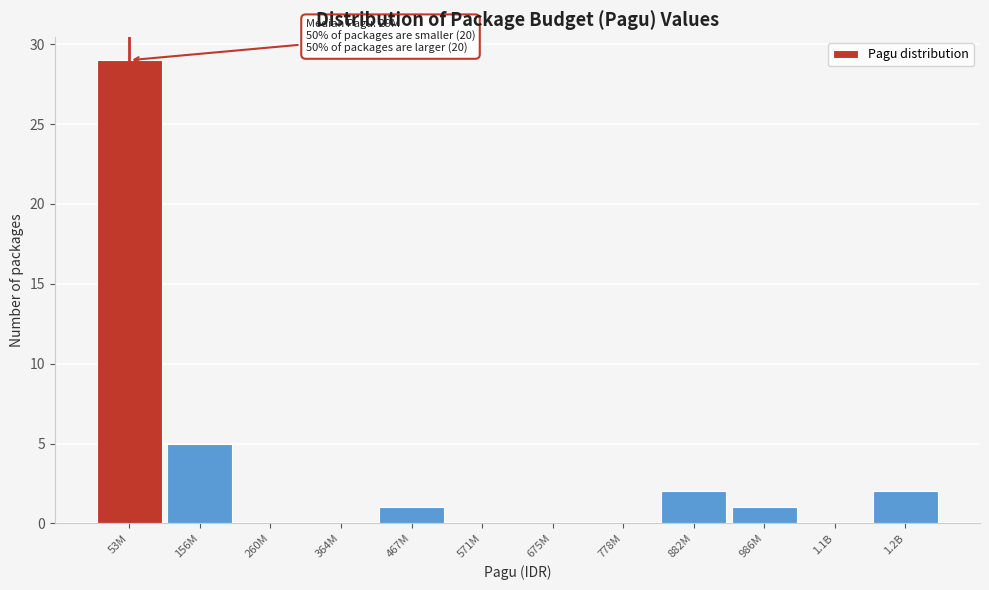

Reading right to left, extract all data points from this chart.

1.2B=2	1.1B=0	986M=1	882M=2	778M=0	675M=0	571M=0	467M=1	364M=0	260M=0	156M=5	53M=29